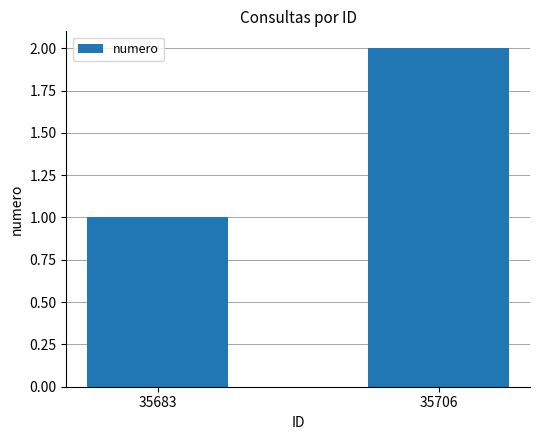

The chart shows a value of 3 at 35706. True or false?

False